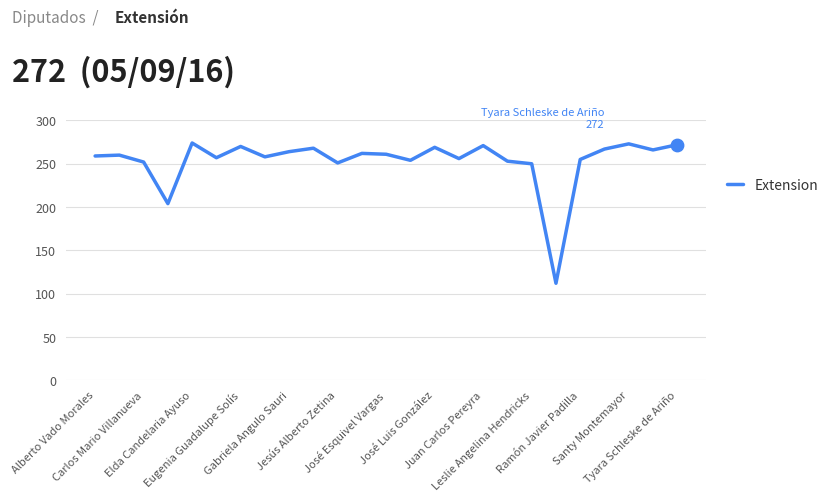

What is the minimum value shown in the chart?

112